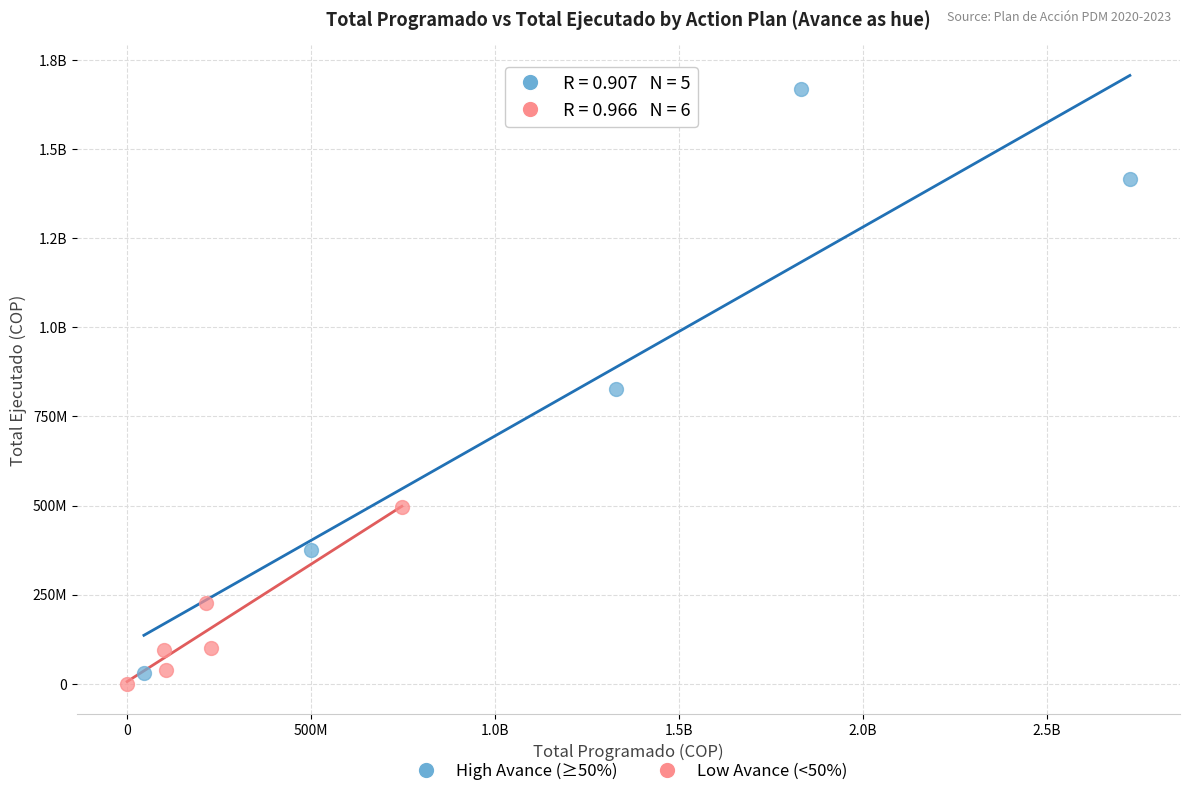

What are all the series names shown in the legend?

High Avance (≥50%), Low Avance (<50%)